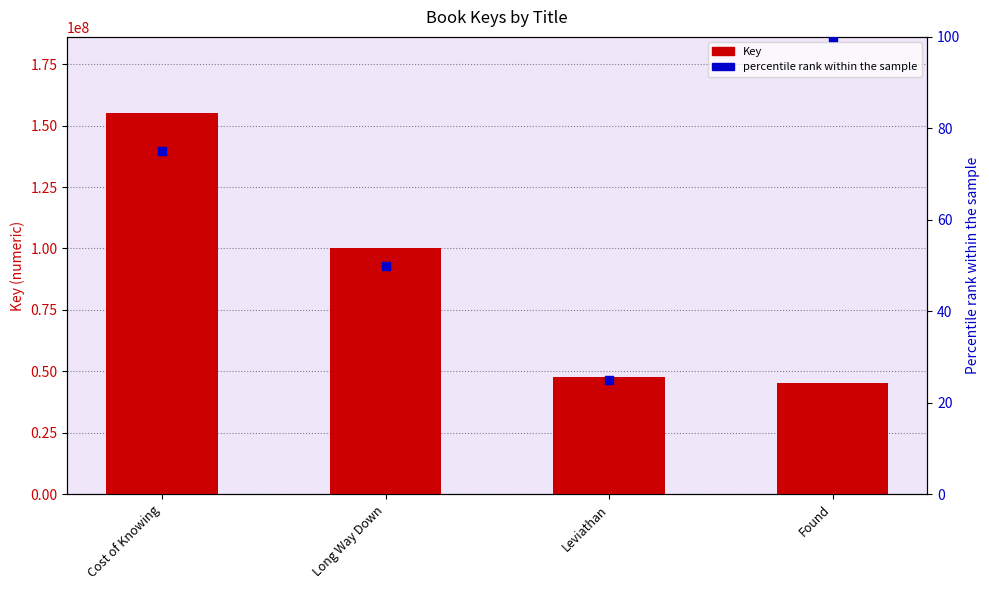

Which series contains the lowest Y value?

percentile rank within the sample